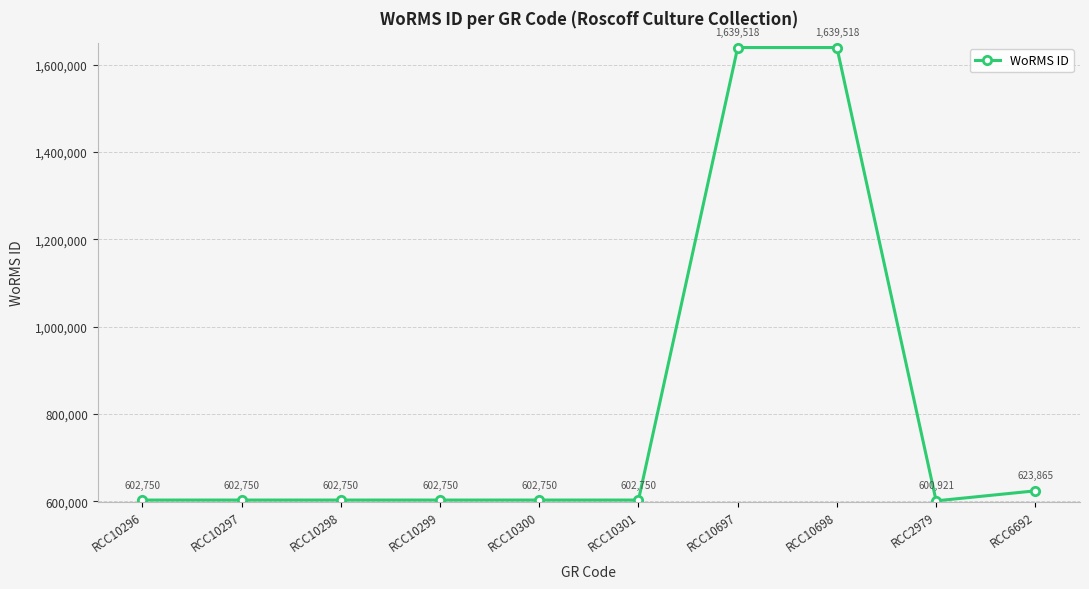

What is the label of the 3rd point from the left?

RCC10298